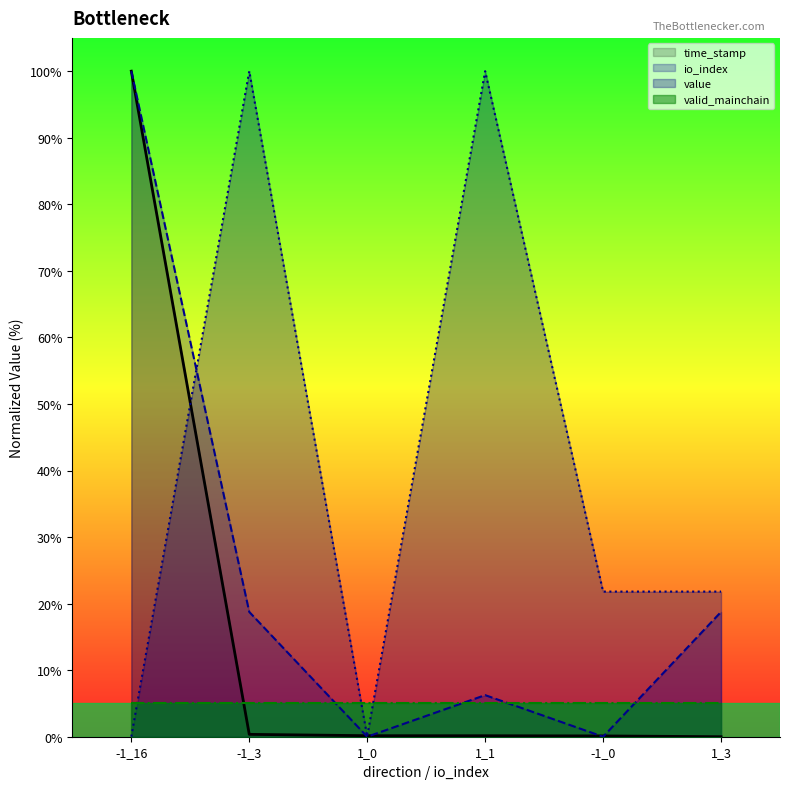

List the series in order of their overall mean, highest first.

value, io_index, time_stamp, valid_mainchain